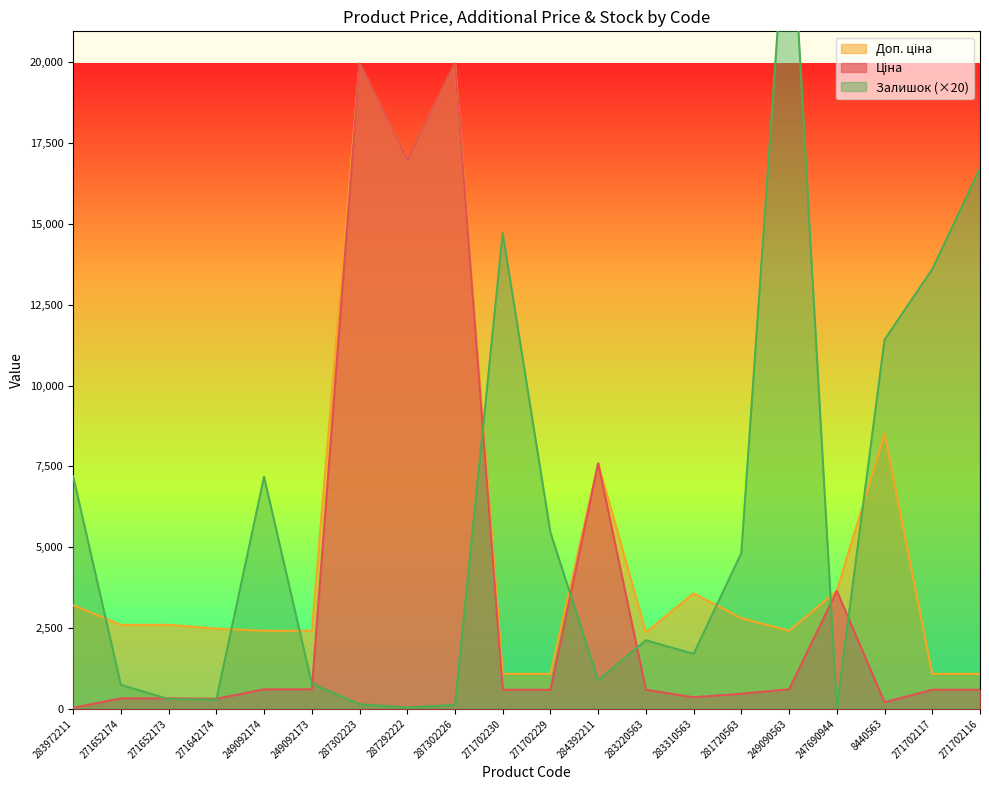

Reading left to right, extract all data points from this chart.

Ціна: 283972211=32.0	271652174=324.8	271652173=324.8	271642174=310.3	249092174=603.7	249092173=603.7	287302223=19964.2	287292222=16976.3	287302226=19964.2	271702230=589.9	271702229=589.9	284392211=7596.5	283220563=591.6	283310563=357.4	281720563=467.3	249090563=603.7	247690944=3646.5	8440563=202.7	271702117=589.9	271702116=589.9
Доп. ціна: 283972211=3205.0	271652174=2598.3	271652173=2598.3	271642174=2482.4	249092174=2414.8	249092173=2414.8	287302223=19964.2	287292222=16976.3	287302226=19964.2	271702230=1081.7	271702229=1081.7	284392211=7596.5	283220563=2366.5	283310563=3573.9	281720563=2803.6	249090563=2414.8	247690944=3646.5	8440563=8513.4	271702117=1081.7	271702116=1081.7
Залишок: 283972211=7200.0	271652174=740.0	271652173=300.0	271642174=280.0	249092174=7180.0	249092173=780.0	287302223=140.0	287292222=40.0	287302226=120.0	271702230=14720.0	271702229=5460.0	284392211=880.0	283220563=2120.0	283310563=1700.0	281720563=4820.0	249090563=26120.0	247690944=40.0	8440563=11420.0	271702117=13600.0	271702116=16720.0